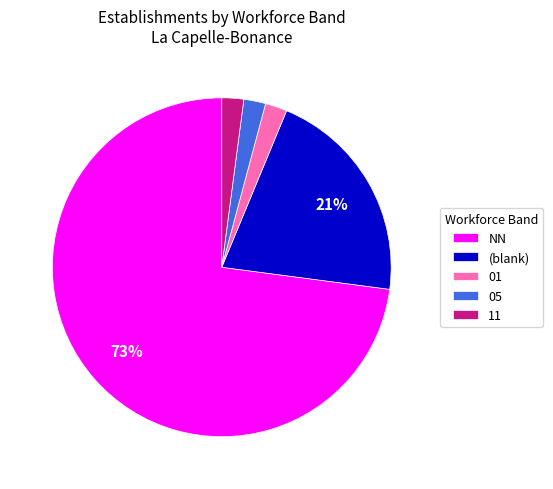

Is the sum of NN and (blank) greater than half?

Yes